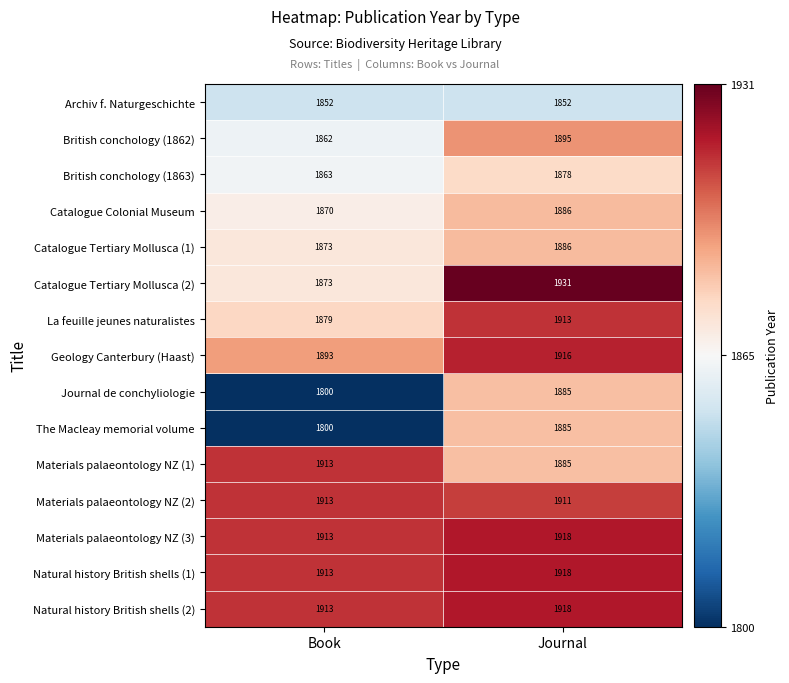

What is the difference between the highest and lowest values at Book?

113